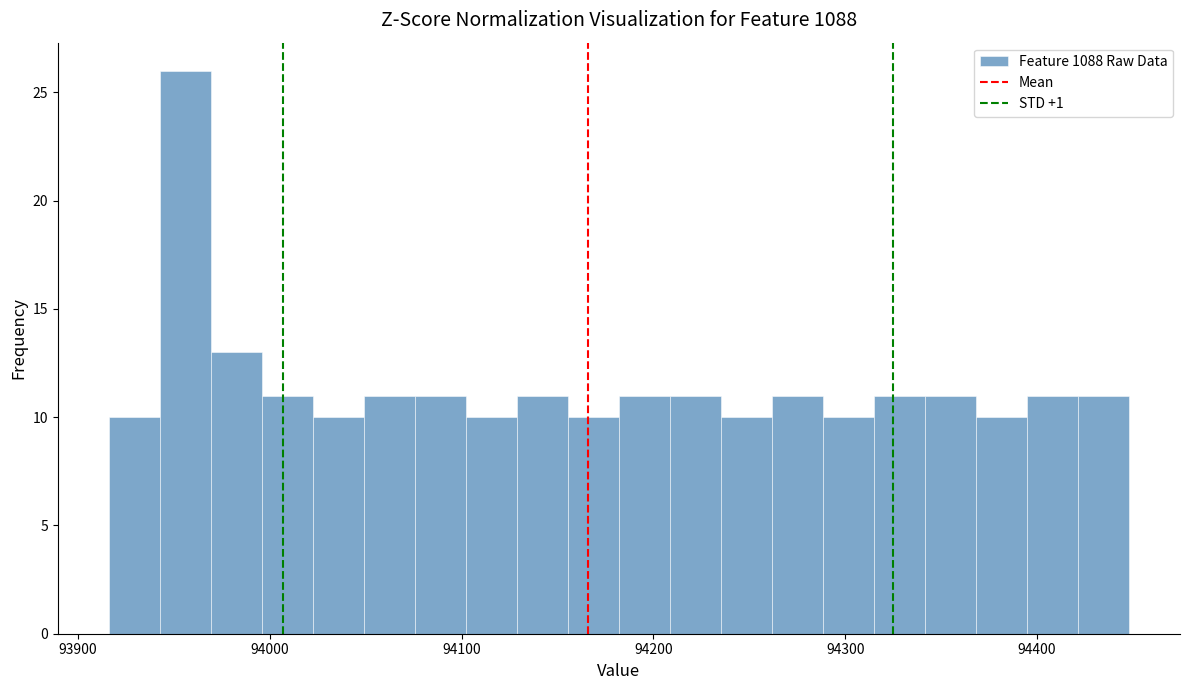

Read against the x-axis, roughly where is the centre of the tallest bar?

93960